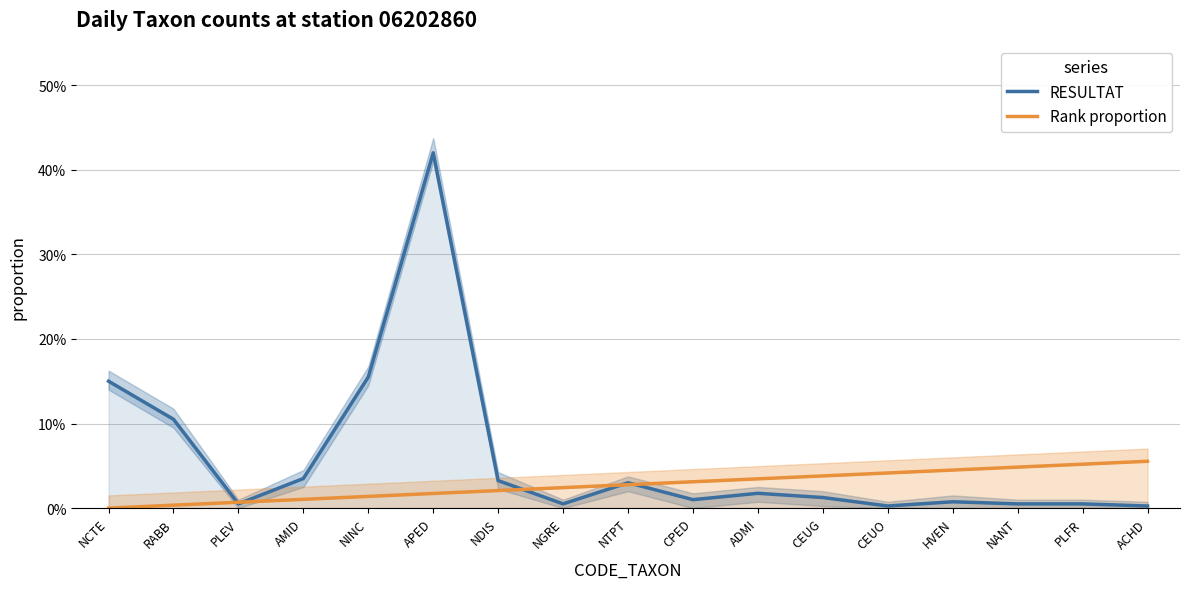

What is the greatest value displayed?

0.4